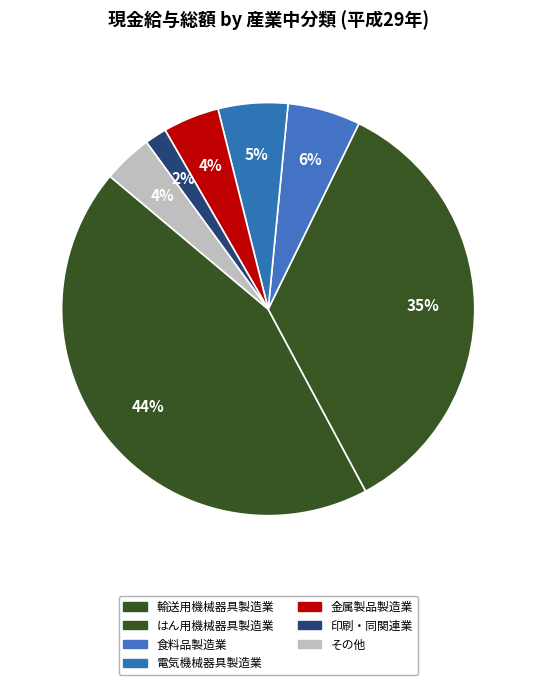

How many slices are in this pie chart?

7